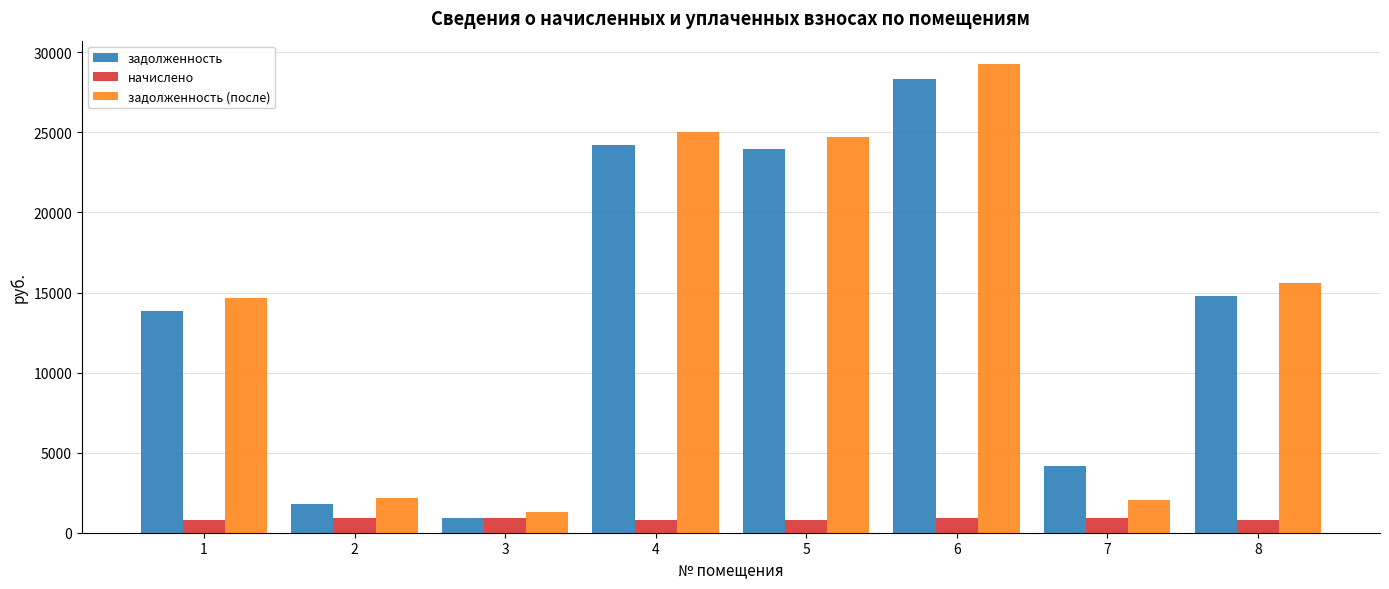

Between 3 and 6, which series saw the biggest shift?

задолженность (после)